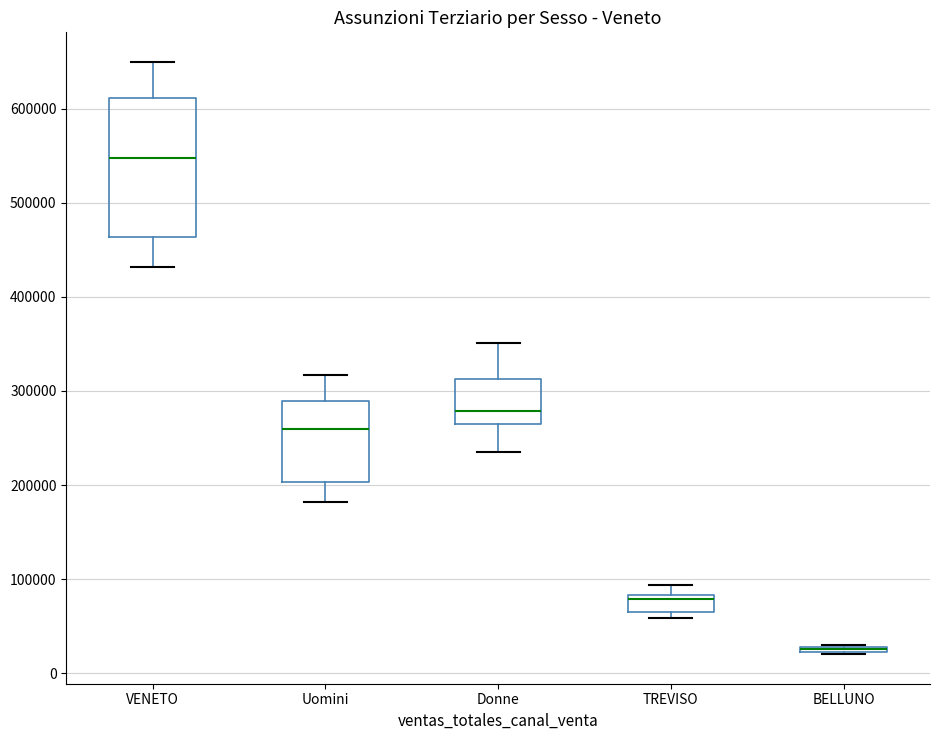

Which box is the tallest, from its lower edge to its upper edge?

VENETO